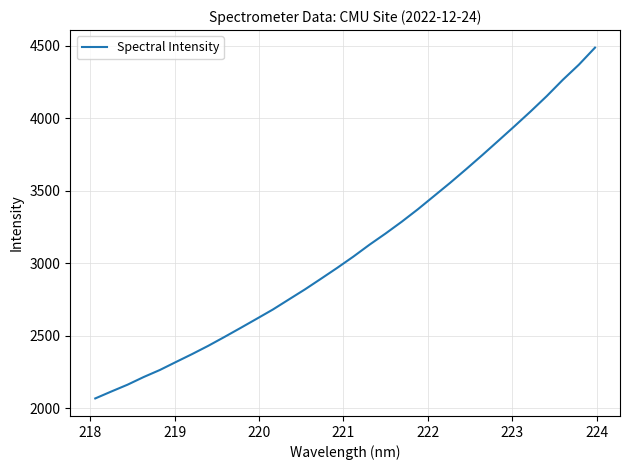

What is the difference between the maximum and minimum values?

2419.5